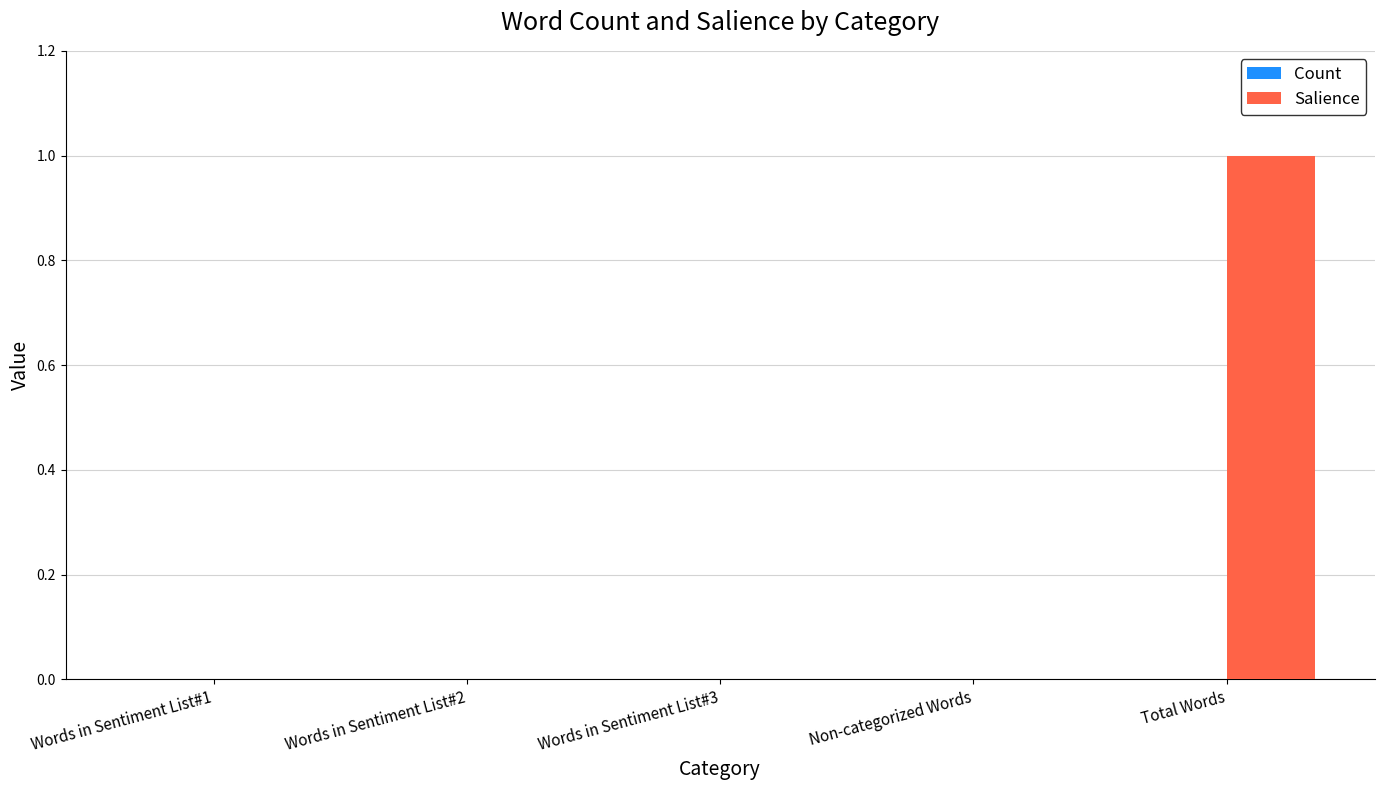

Is it true that the value at Words in Sentiment List#1 is 1?

False